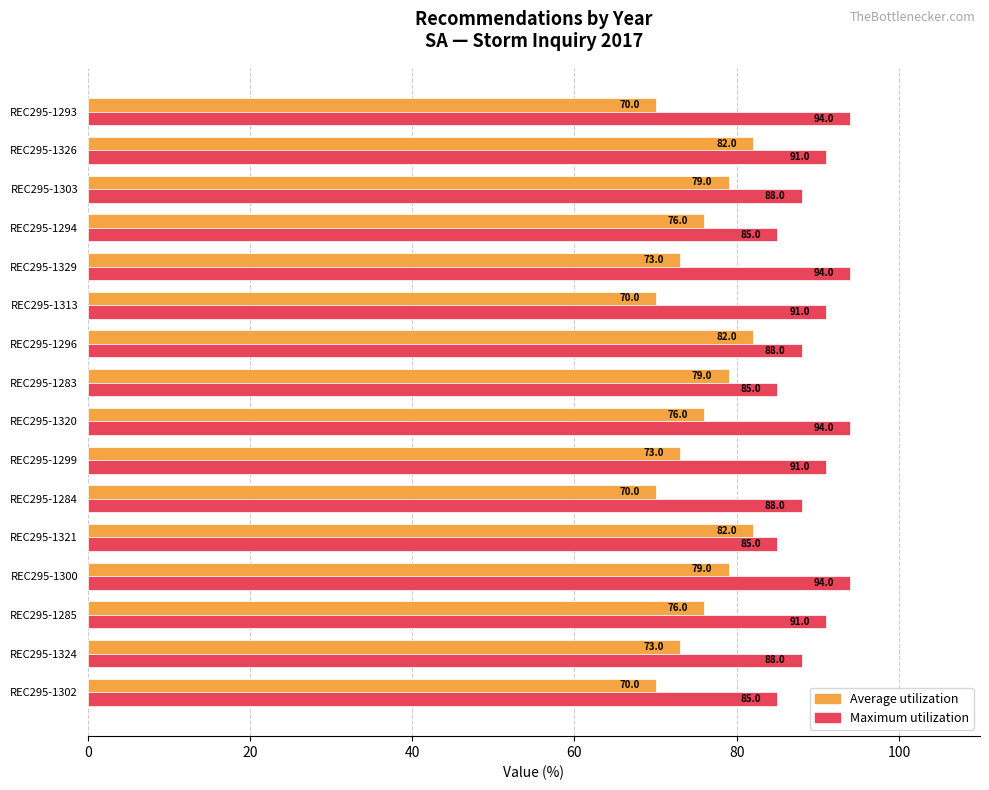

What is the spread (max minus min) of values at REC295-1329?

21